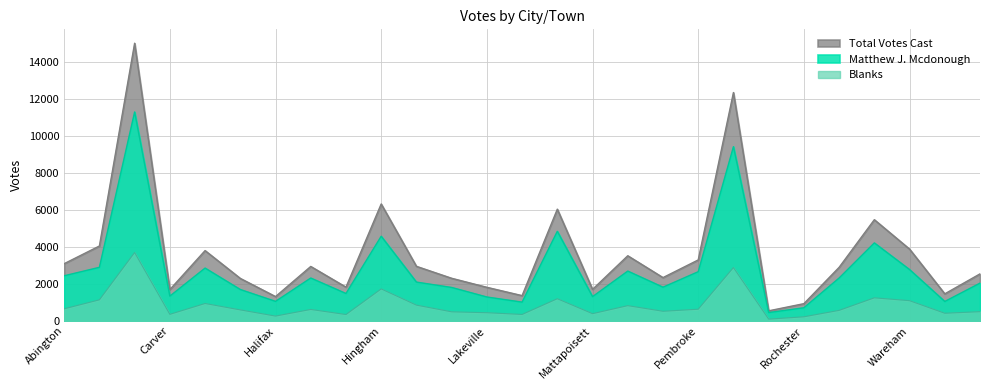

What is the maximum value for Total Votes Cast?

15005